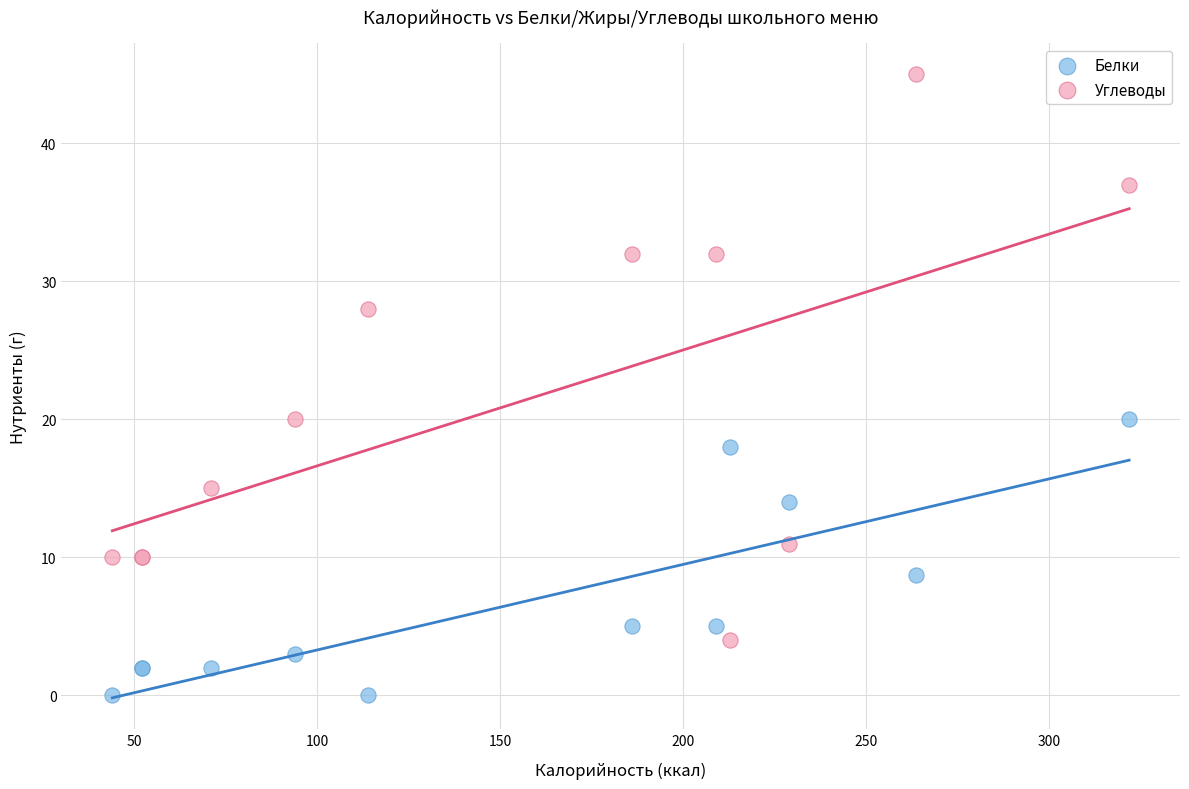

Which series contains the lowest Y value?

Белки